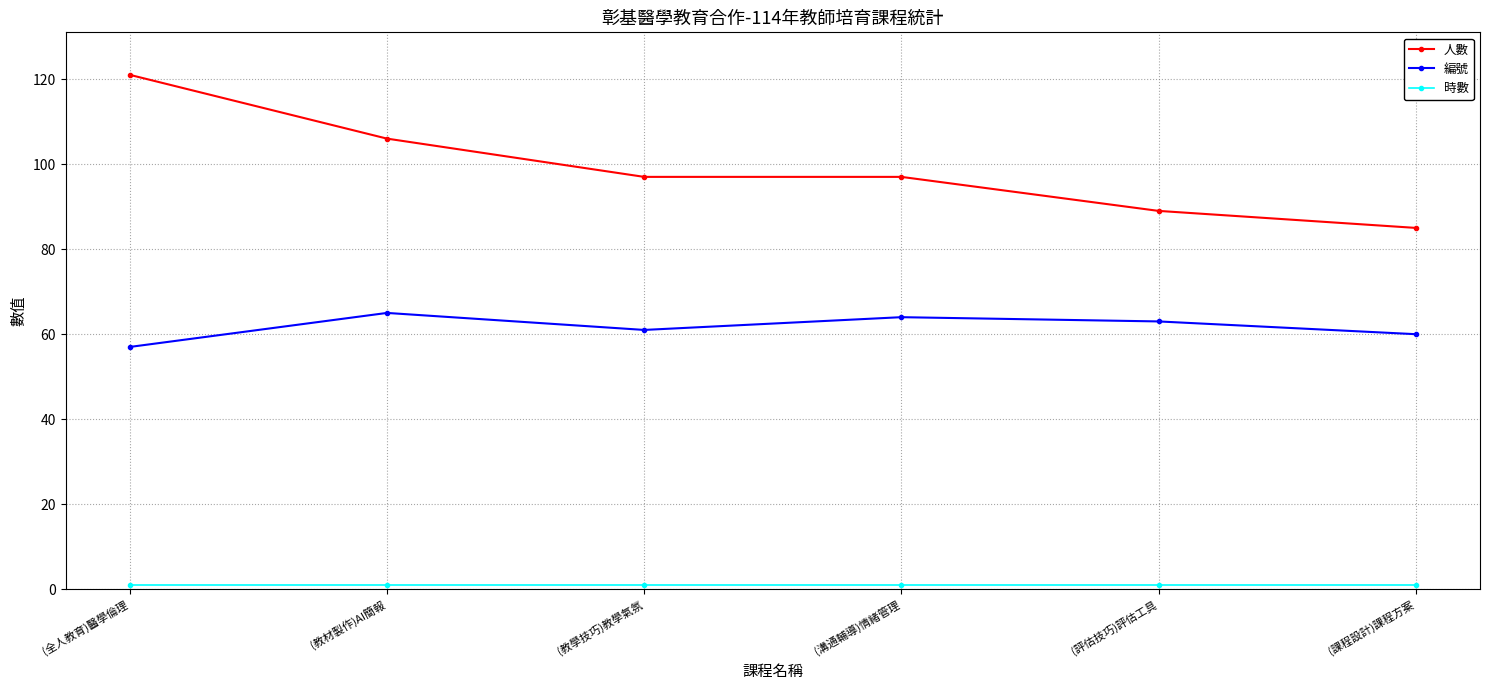

Which category has the highest value in the 人數 series?

(全人教育)醫學倫理